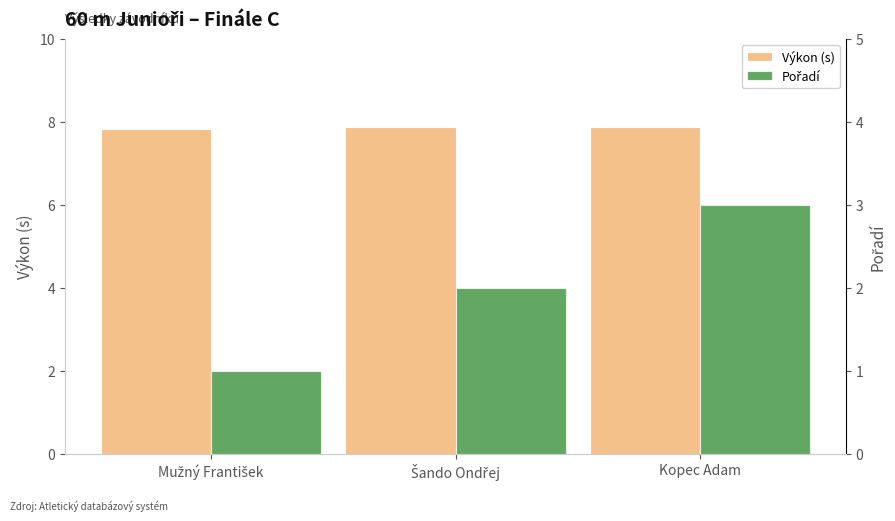

What is the minimum value for Pořadí?

1.0